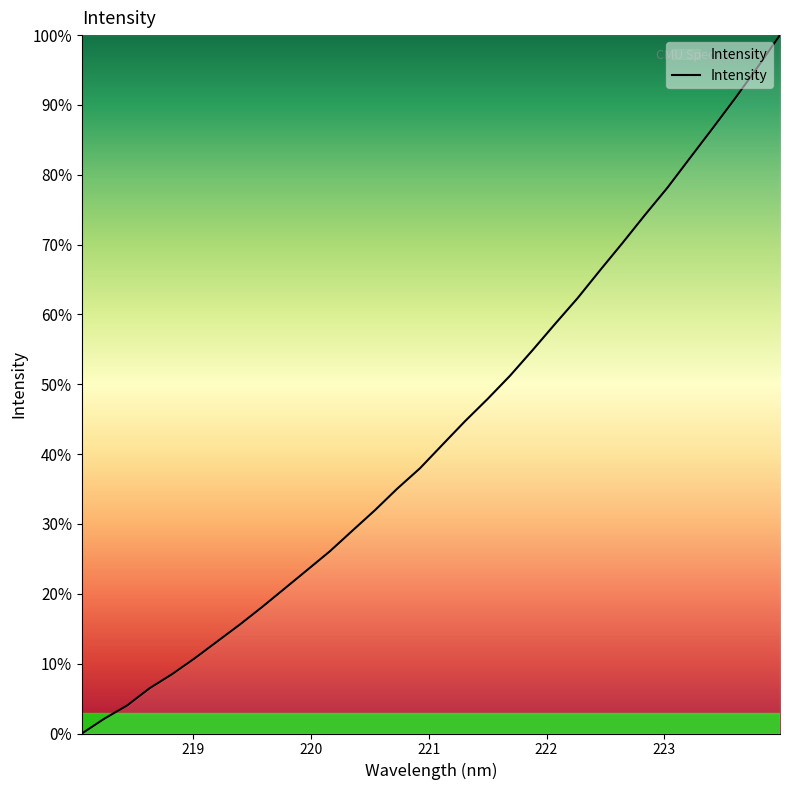

What is the greatest value displayed?

100.0